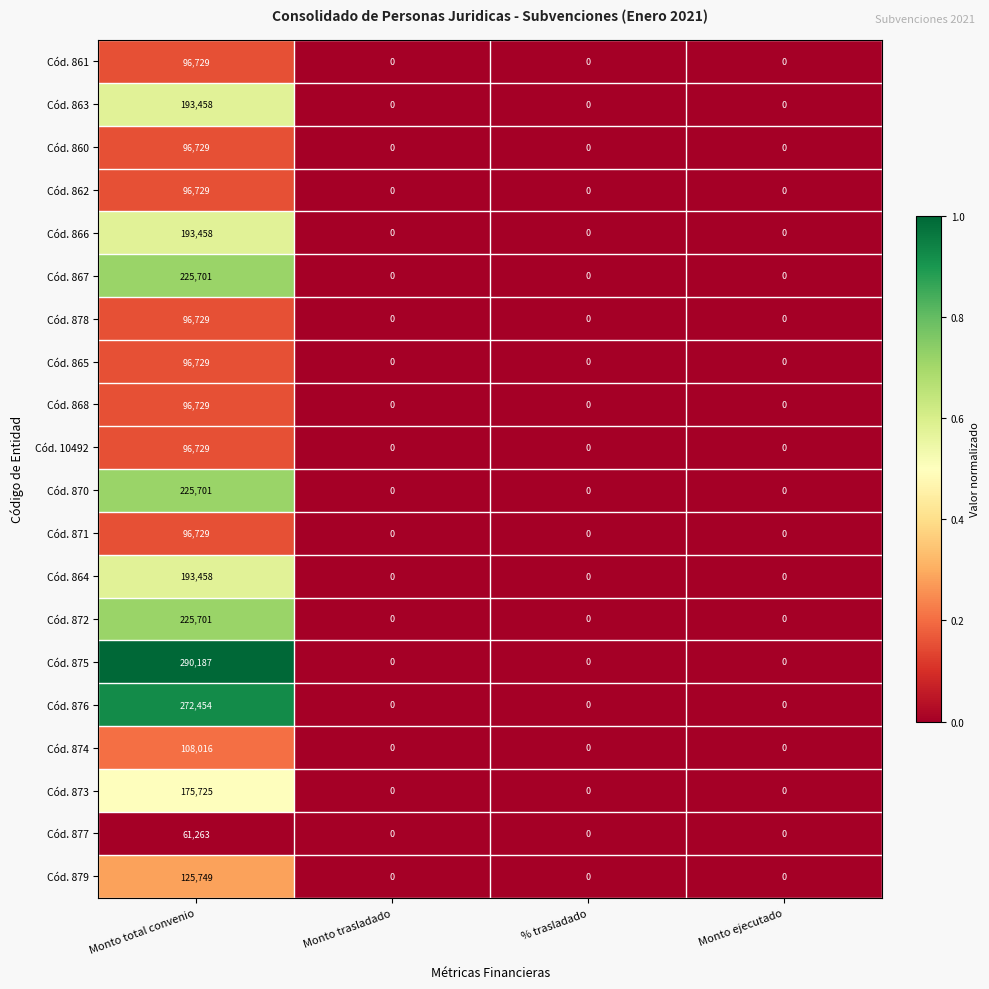

At which category is the sum across all series the highest?

Monto total convenio